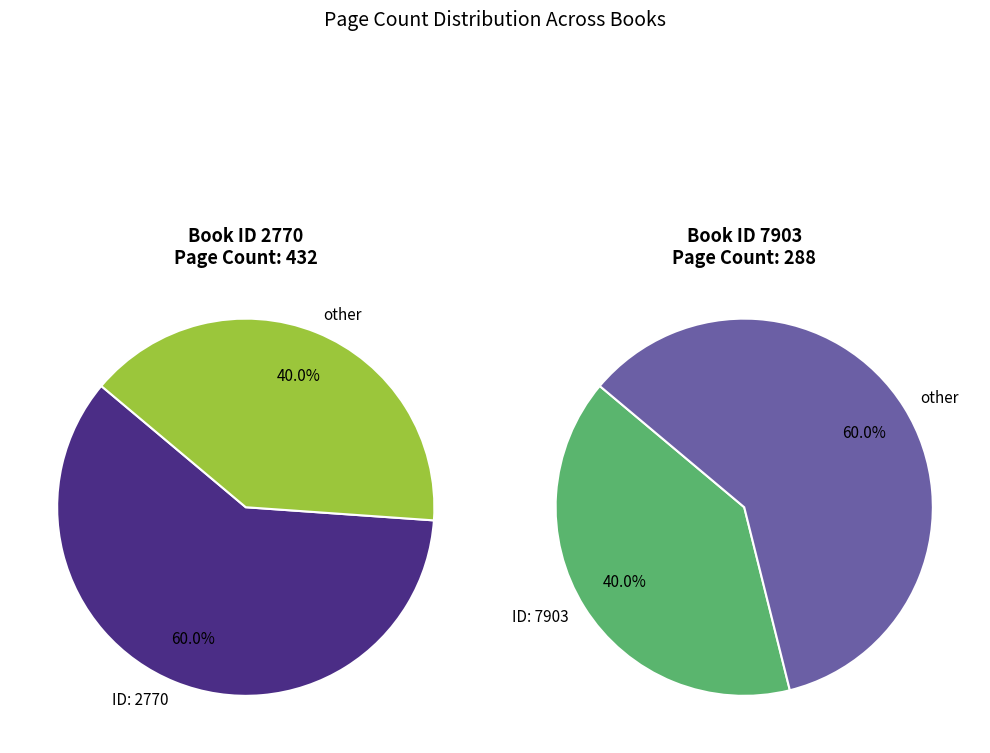

To the nearest percent, what percentage of the pie is 7903?

40%